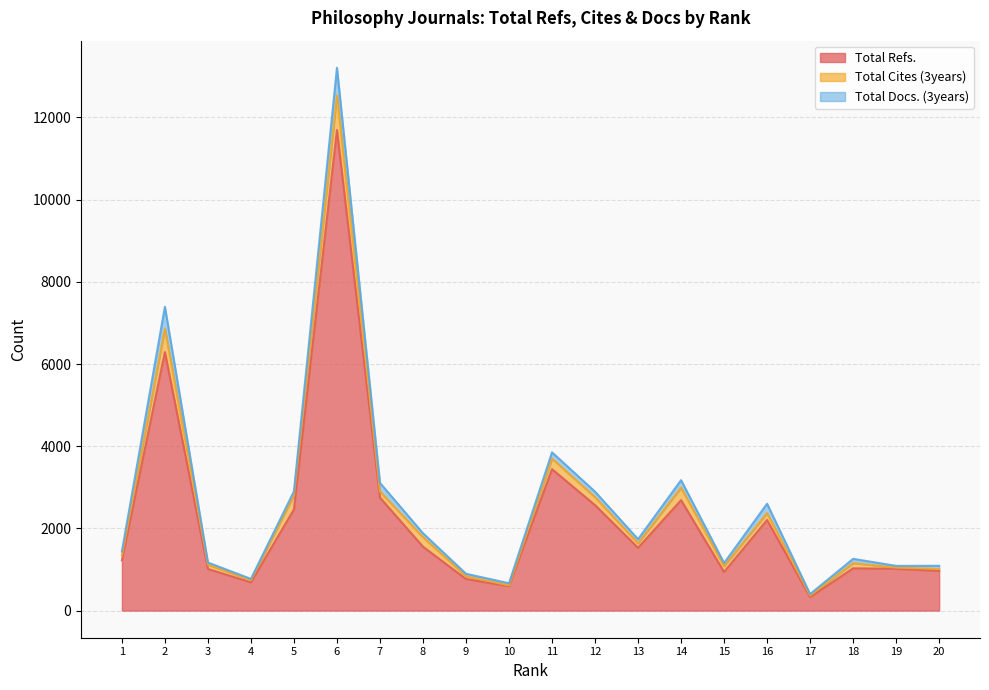

Which category has the highest value across all series?

6